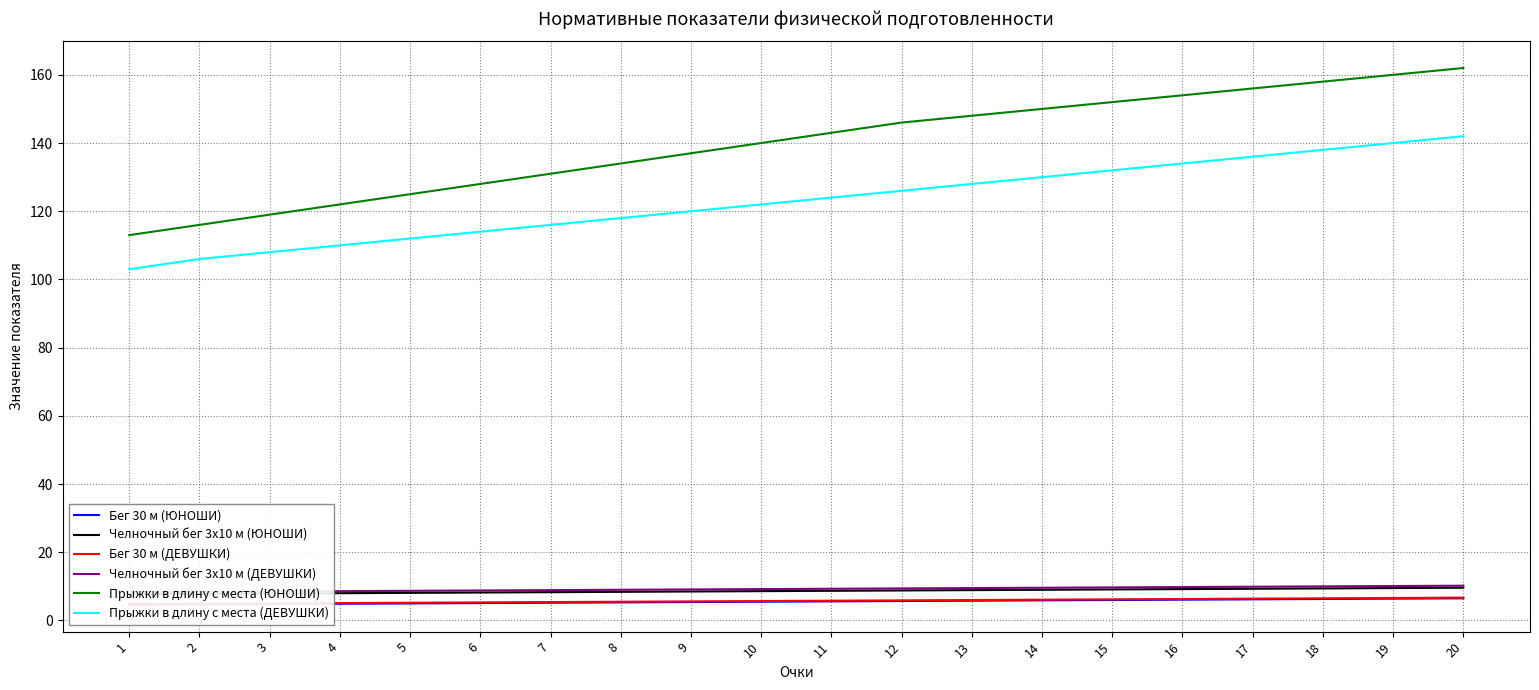

What is the sum of all Прыжки в длину с места (ДЕВУШКИ) values?

2459